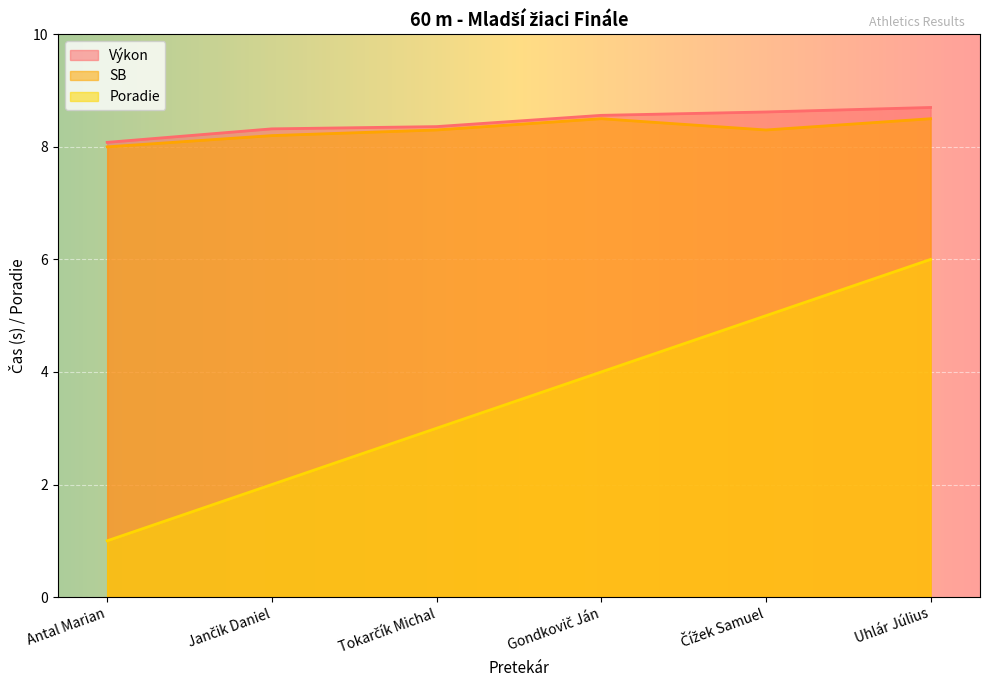

True or false: Výkon and SB cross at least once.

False